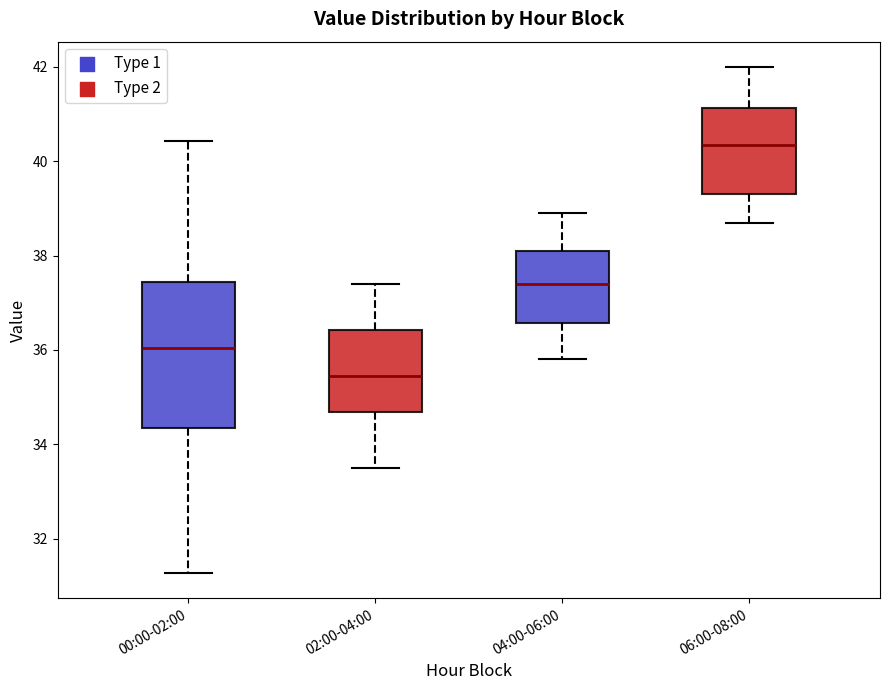

Reading left to right, transcribe this box plot: for each box, give where its median line is, the range the box spans, and where its two whiskers end, as read against the y-axis. The values are not printed on the chart, so give them approximately, as read against the axis.

00:00-02:00: median 36.0, box 34.4 to 37.4, whiskers 31.2 to 40.4
02:00-04:00: median 35.4, box 34.6 to 36.4, whiskers 33.6 to 37.4
04:00-06:00: median 37.4, box 36.6 to 38.2, whiskers 35.8 to 39.0
06:00-08:00: median 40.4, box 39.4 to 41.2, whiskers 38.8 to 42.0